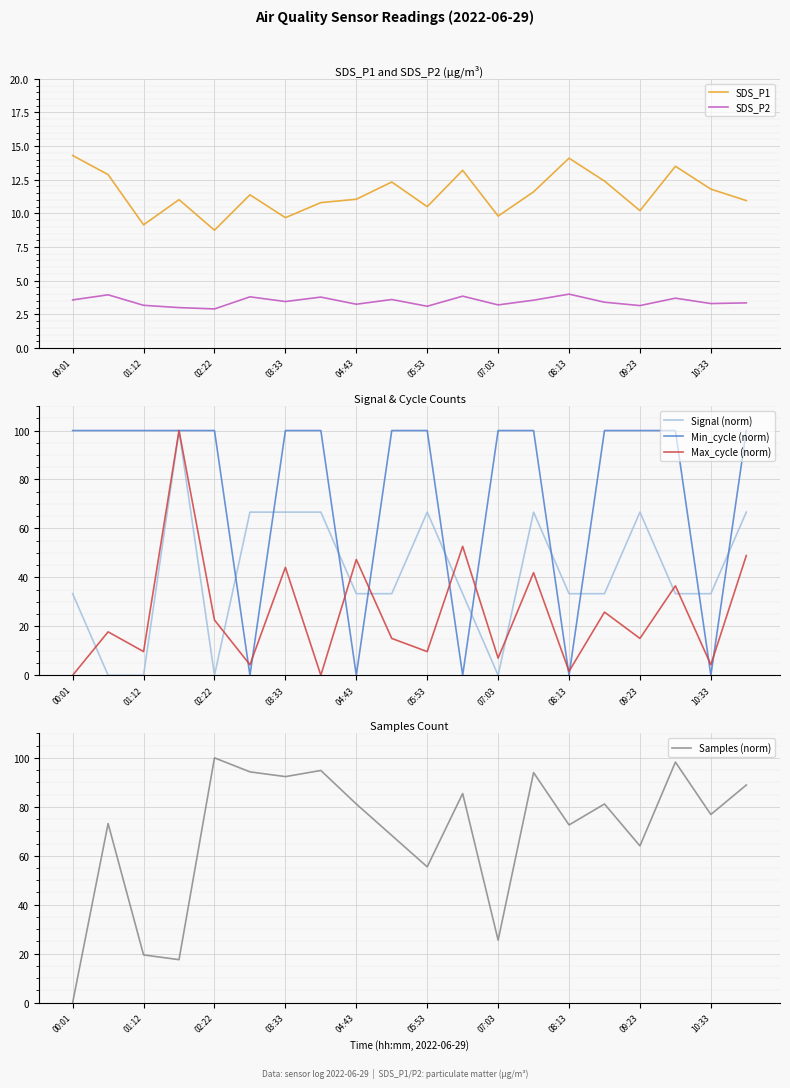

What is the value of the Max_cycle (norm) point at the 17th from the left?

15.1